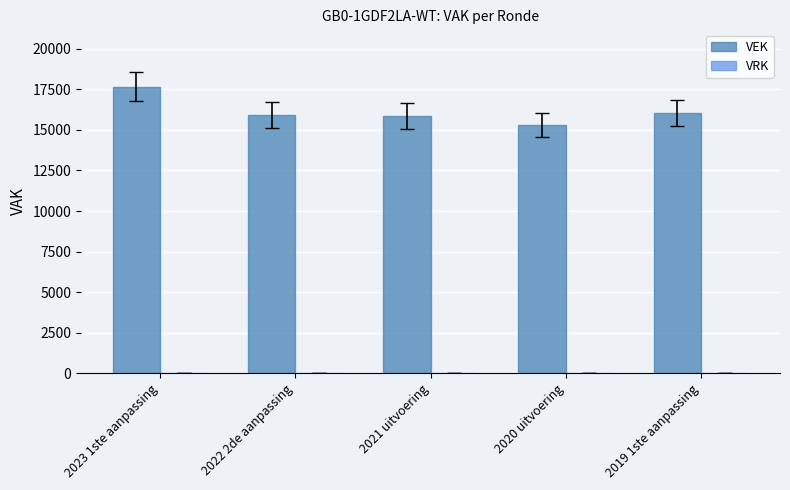

What is the difference between the second highest and minimum values?

717